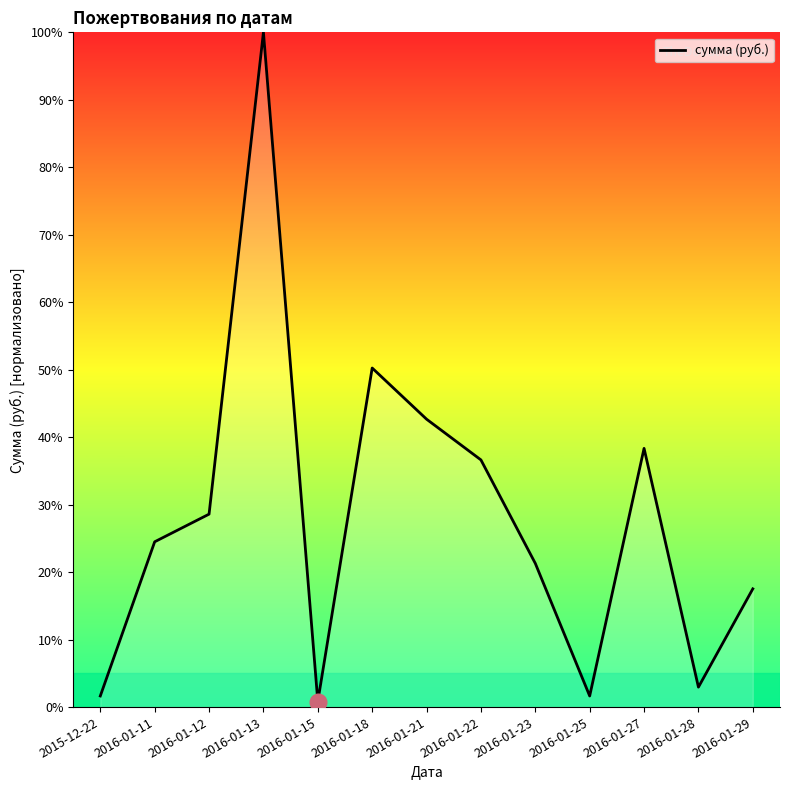

Is it true that the value at 2016-01-27 is 55.4?

False